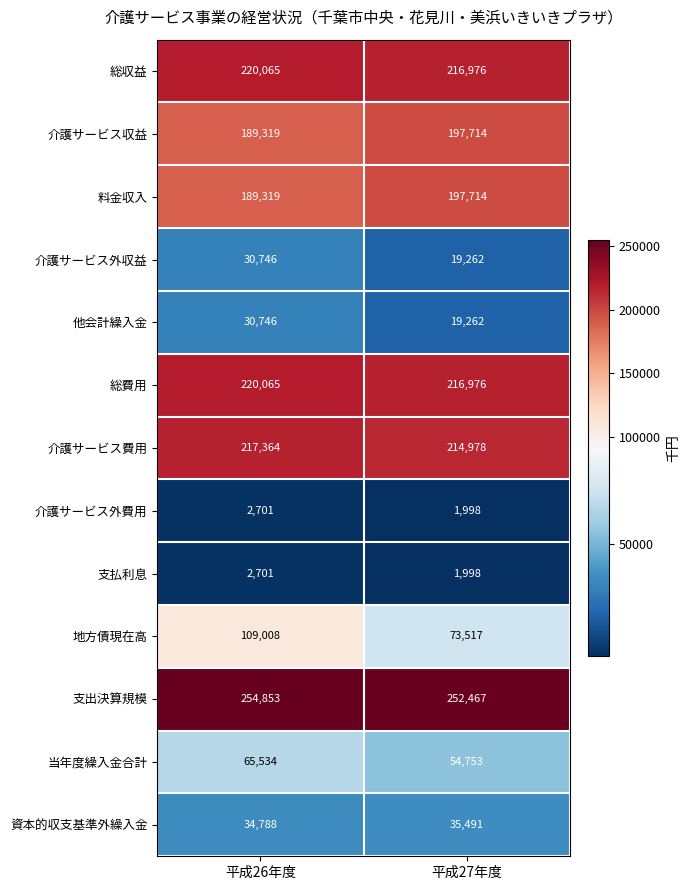

At which category is the sum across all series the highest?

平成26年度